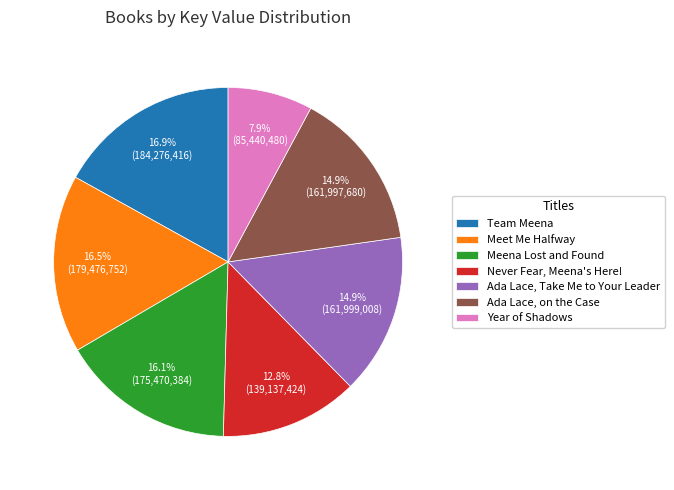

Is there a majority slice in this chart?

No